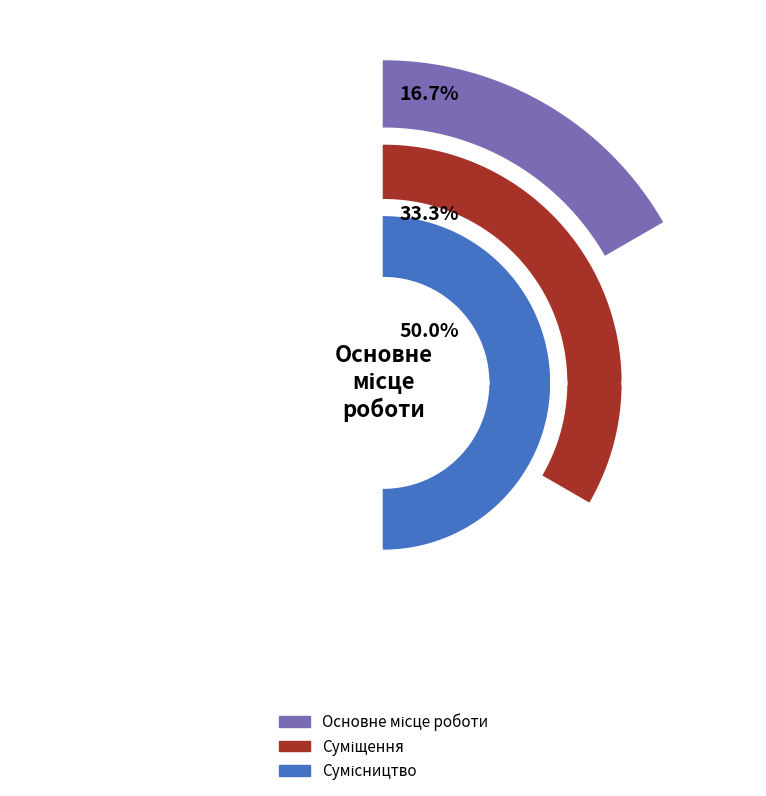

Which has a higher value, Основне місце роботи or Суміщення?

Суміщення